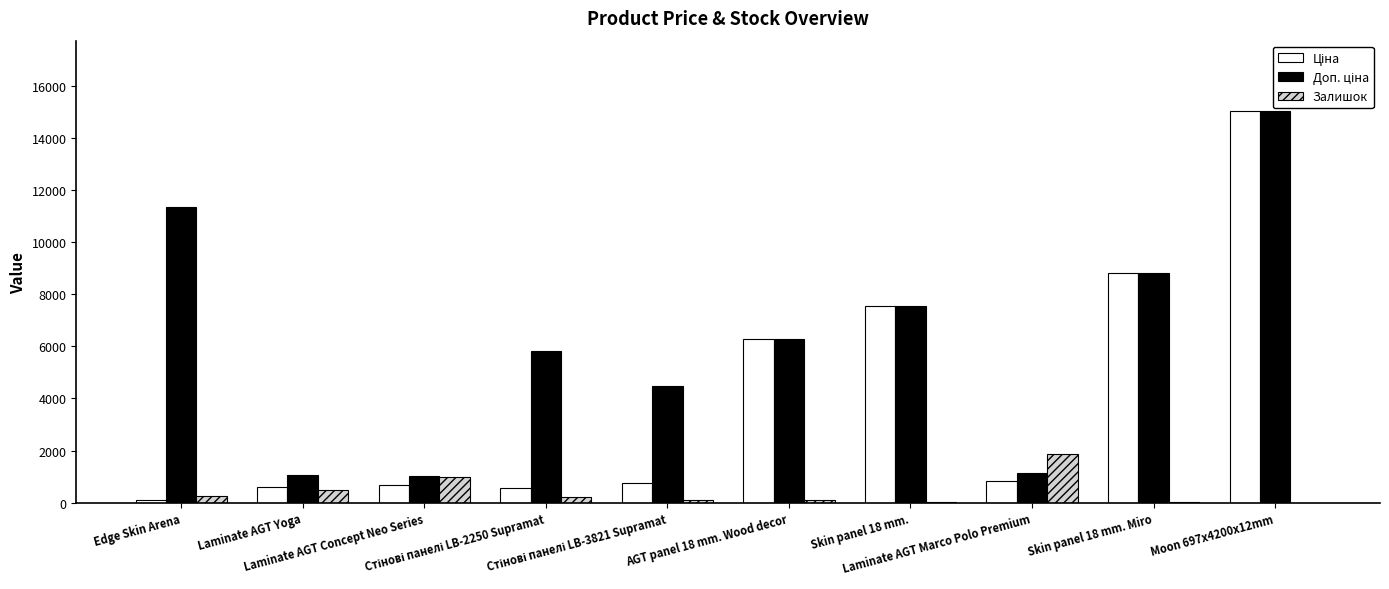

What is the maximum value for Залишок?

1874.0